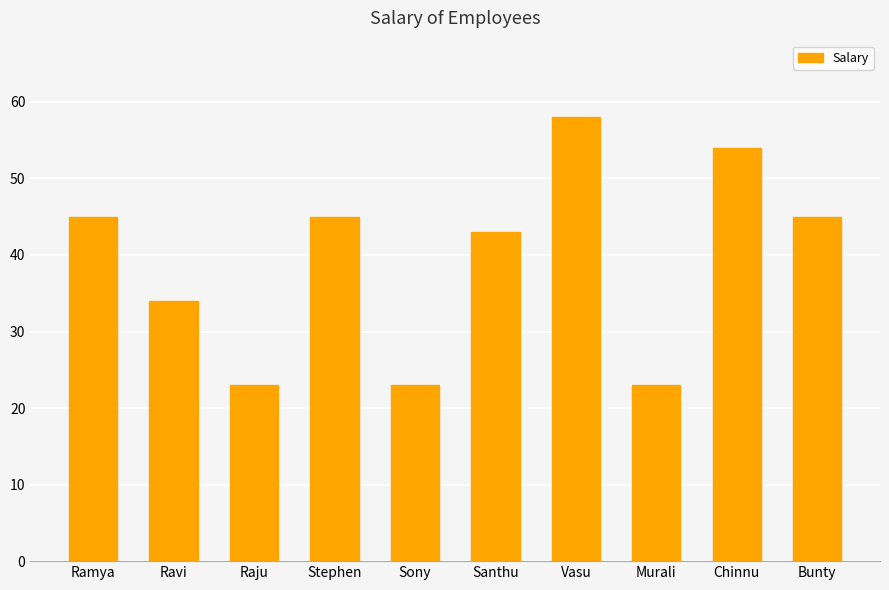

What is the value of the 8th bar from the left?

23